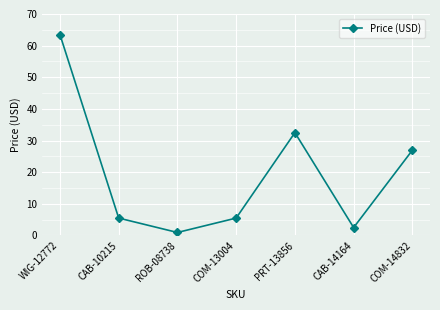

What is the approximate value at WIG-12772?

63.5